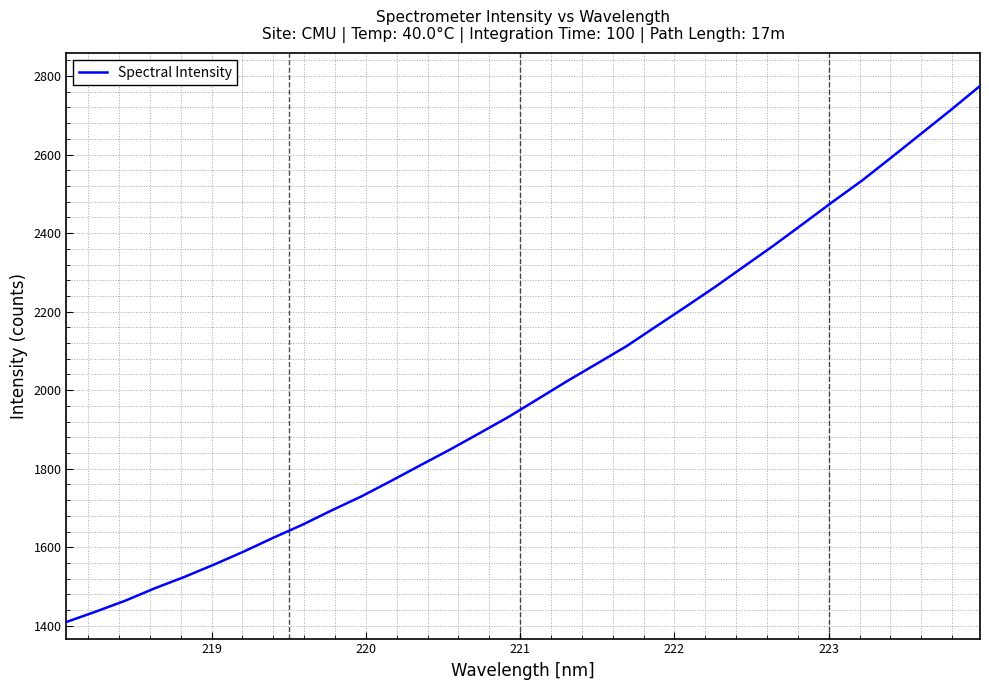

What is the difference between the maximum and minimum values?

1365.1